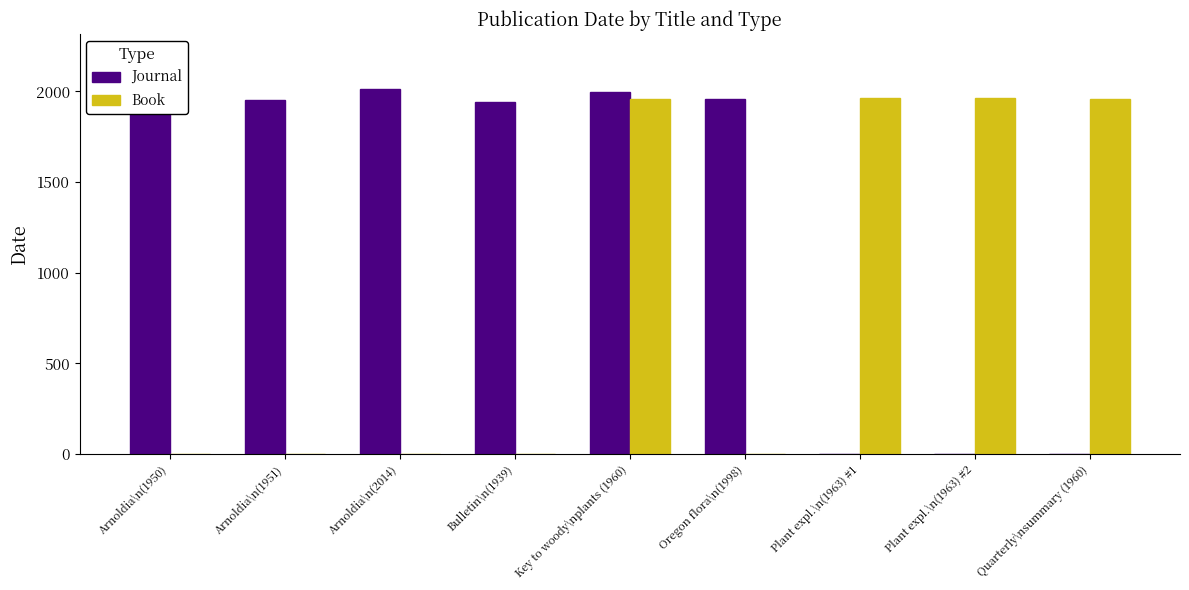

The Book series shows 0 at Arnoldia\n(2014). True or false?

True